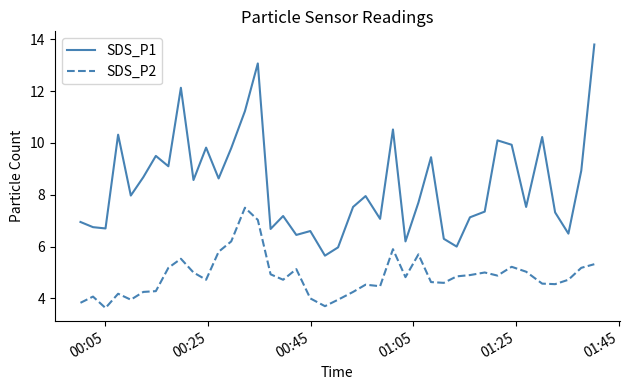

What is the difference between the maximum and minimum values in the SDS_P2 series?

3.9